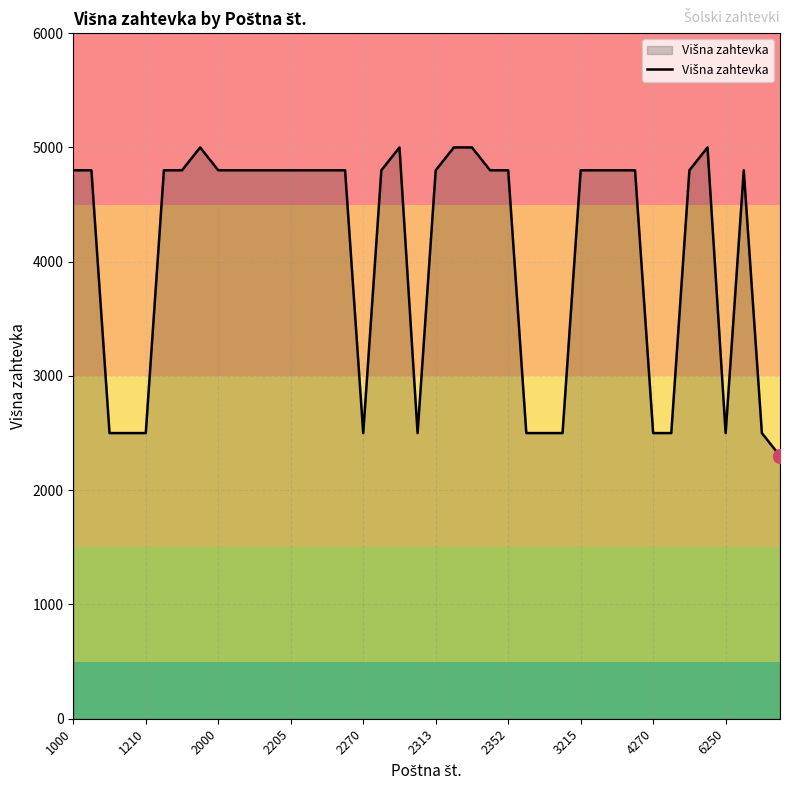

What is the smallest value displayed?

2300